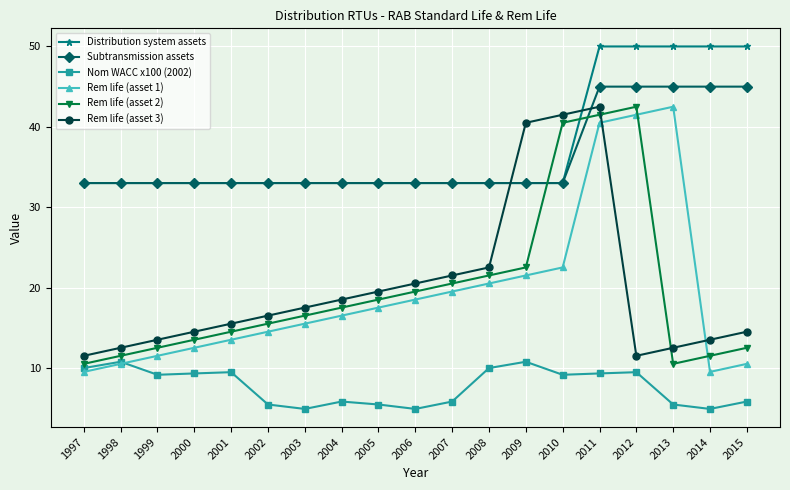

True or false: Nom WACC x100 (2002) and Subtransmission assets intersect in this chart.

False